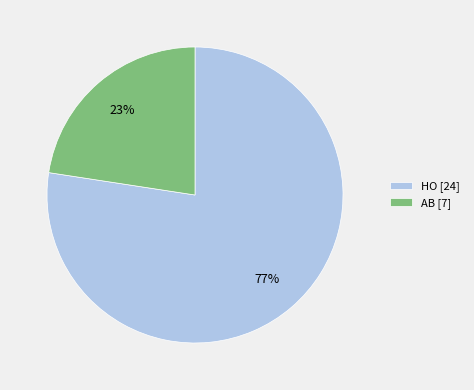

Is there a majority slice in this chart?

Yes